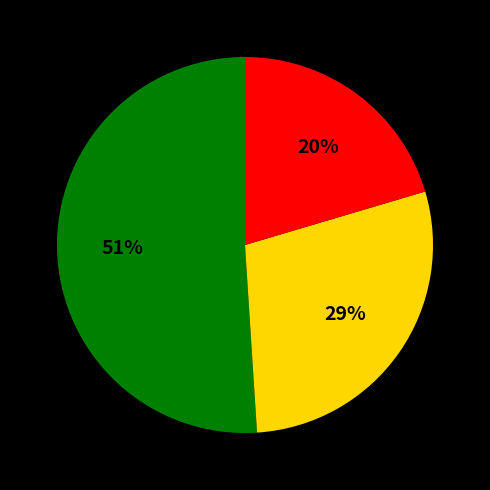

Is there any slice that represents more than half of the pie?

Yes